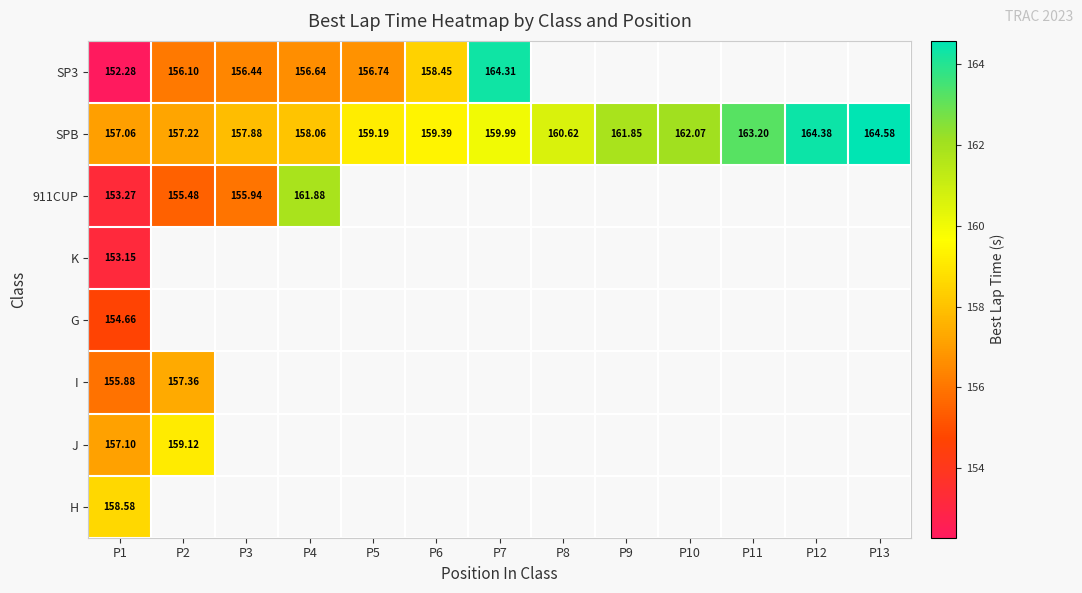

Which has a higher value, P3 or P10?

P10